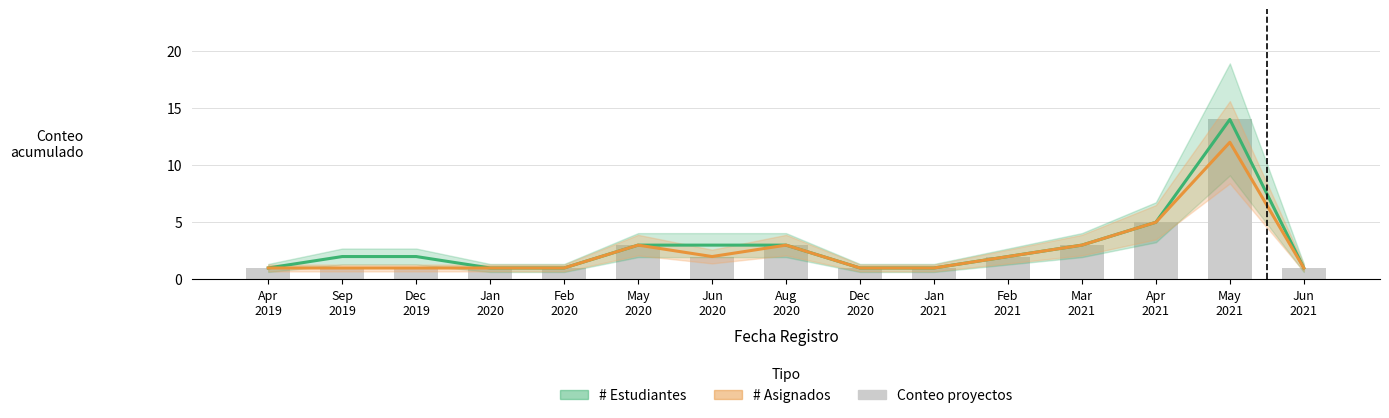

How many data points does each series have?

15